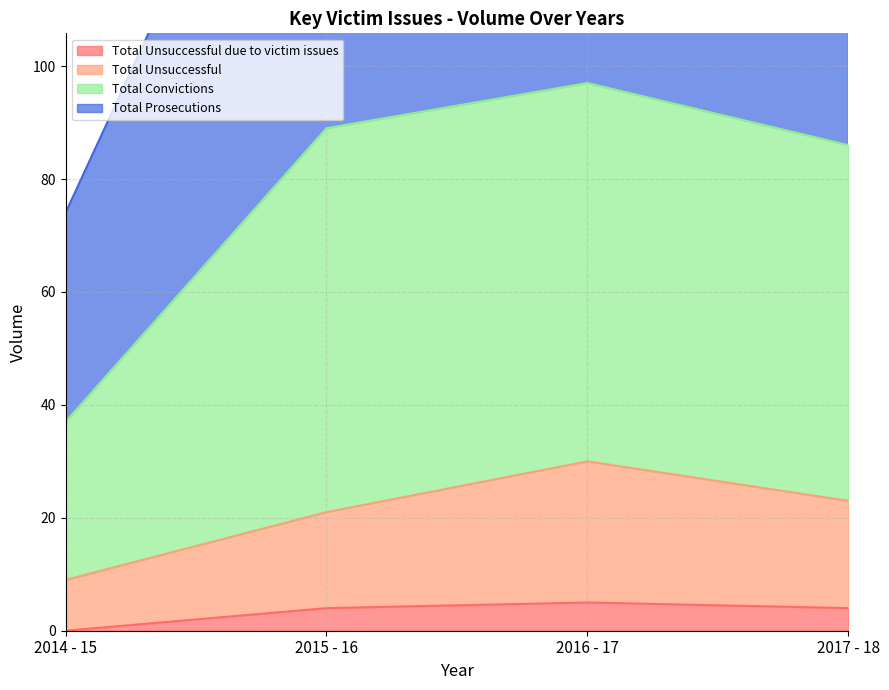

The value of Total Unsuccessful due to victim issues at 2016 - 17 is 5. True or false?

True